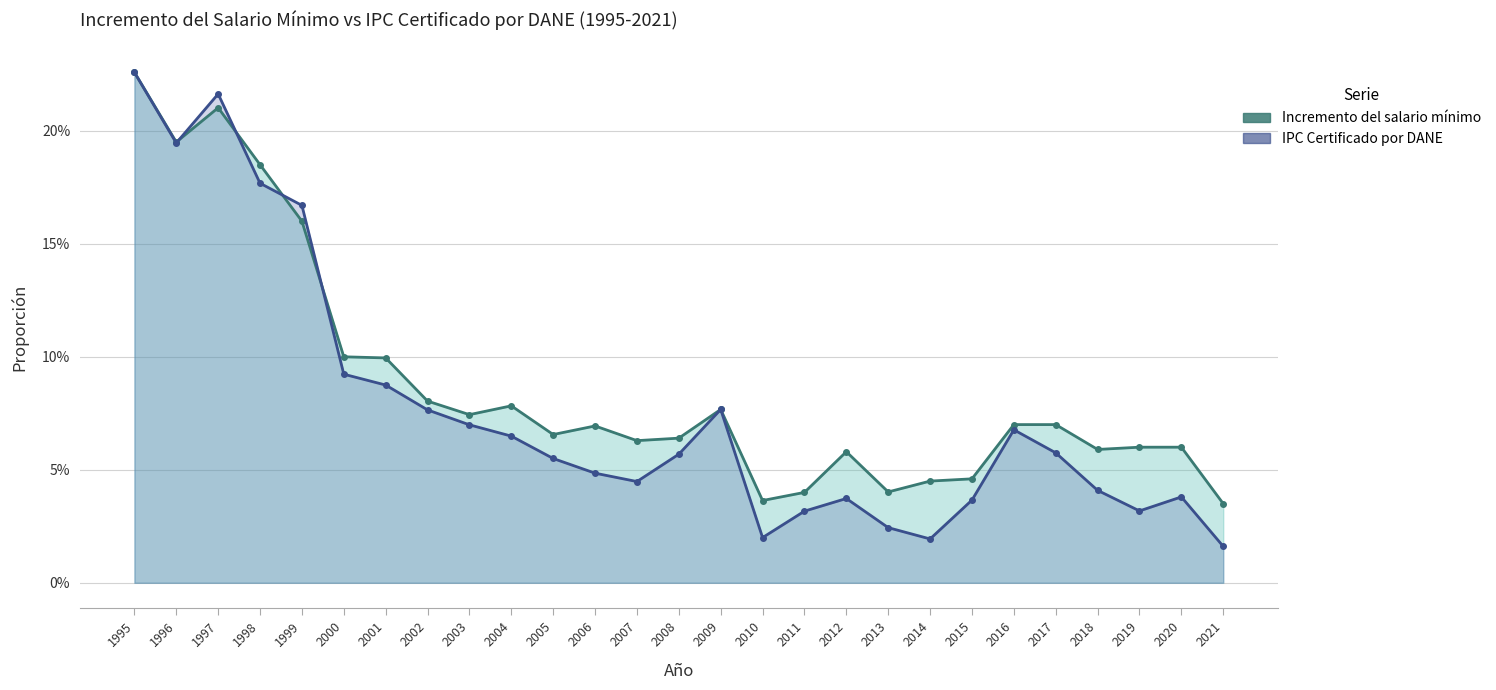

Where do IPC Certificado por DANE and Incremento del salario minimo first cross each other?

1996 and 1997